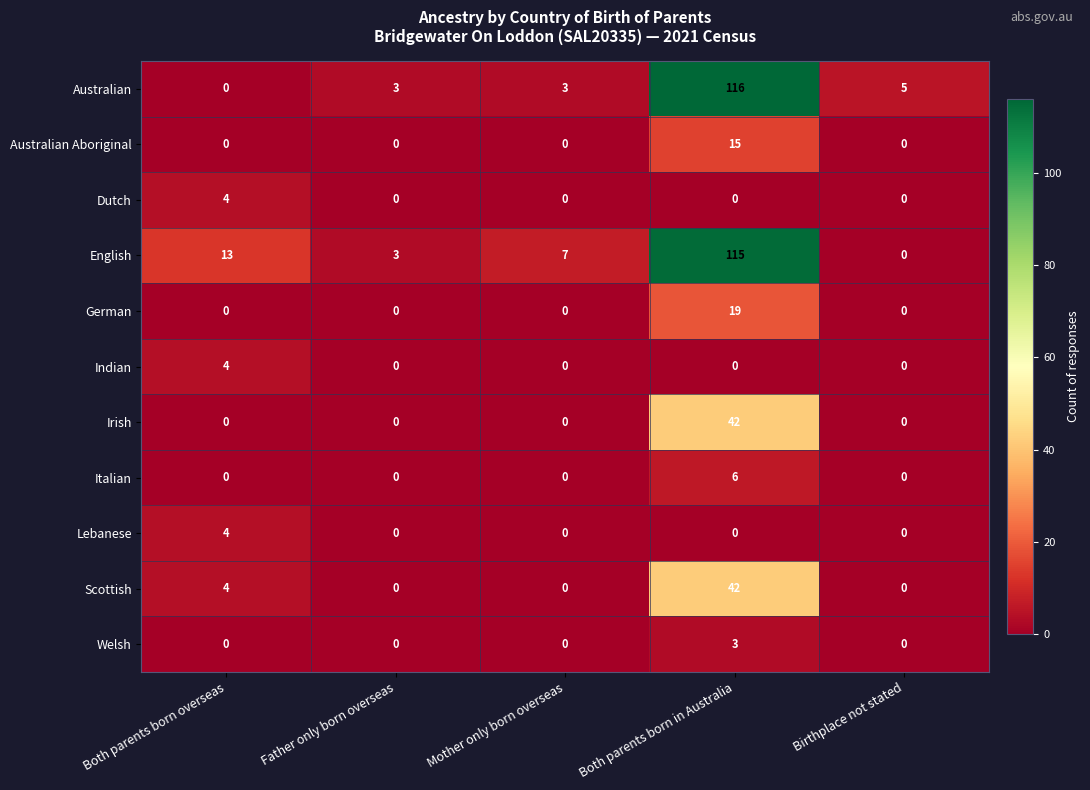

What is the difference between the German values at Father only born overseas and Both parents born in Australia?

19